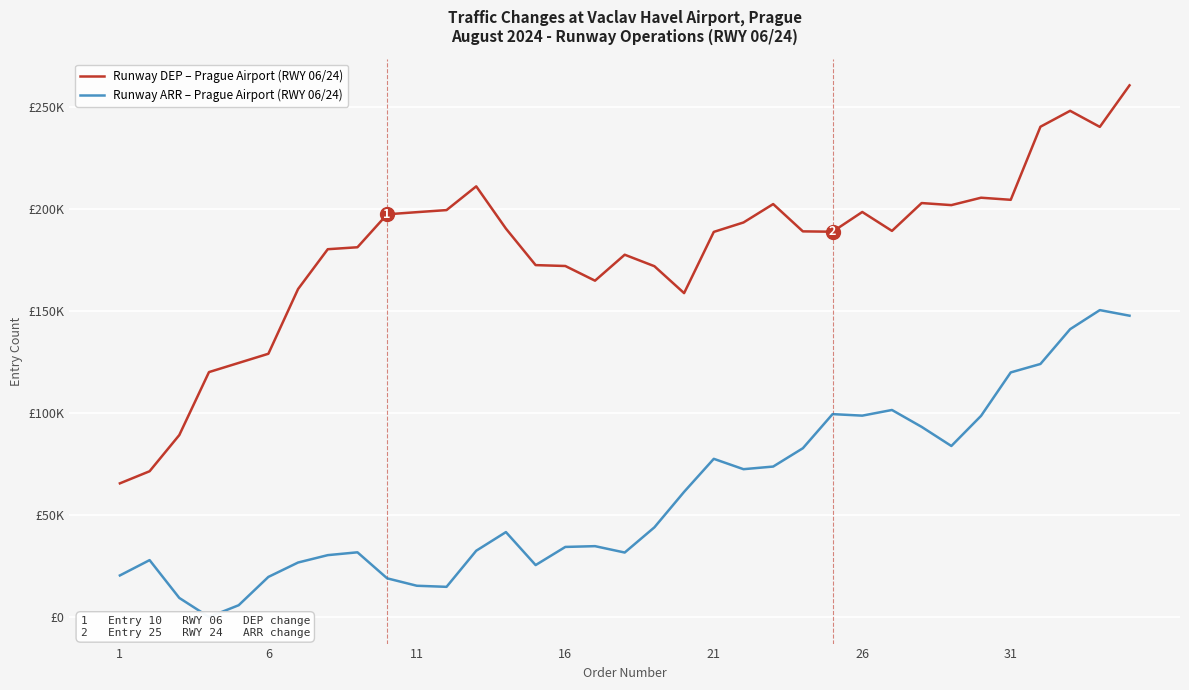

What value does the Runway DEP – Prague Airport (RWY 06/24) series have at 11?

198257.9